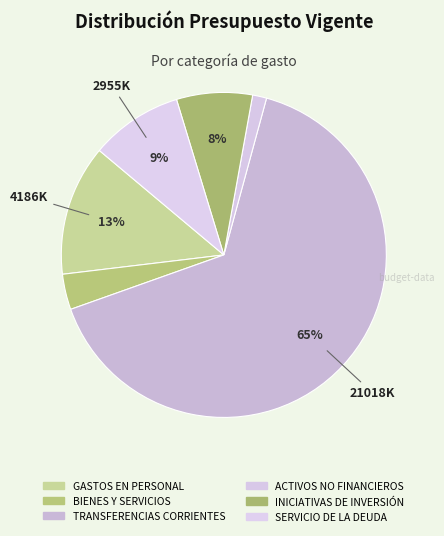

Rank the categories by value from highest to lowest.

TRANSFERENCIAS CORRIENTES, GASTOS EN PERSONAL, SERVICIO DE LA DEUDA, INICIATIVAS DE INVERSIÓN, BIENES Y SERVICIOS, ACTIVOS NO FINANCIEROS